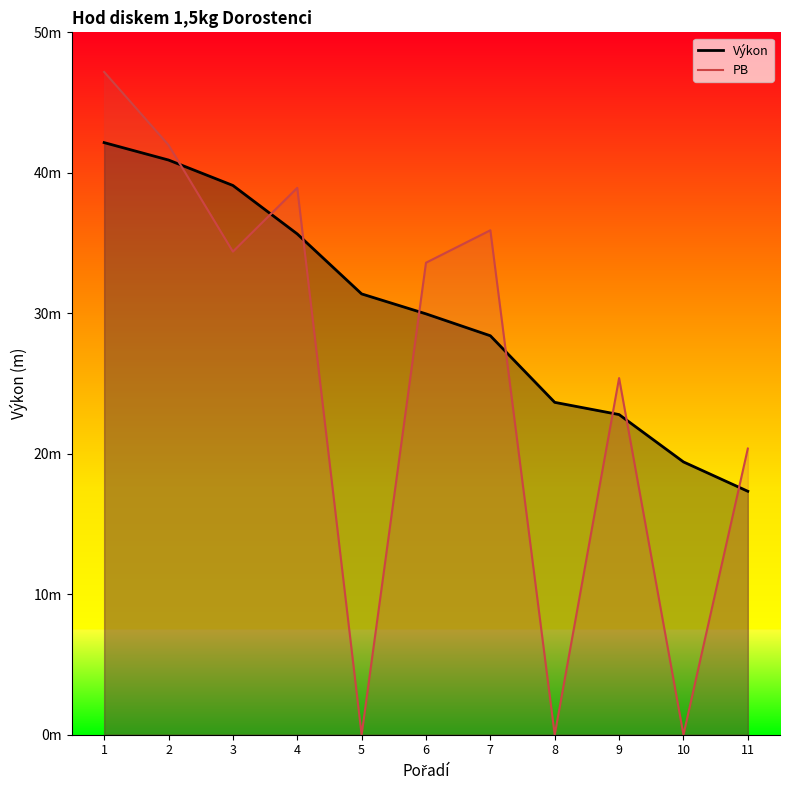

Does the chart have visible grid lines?

No